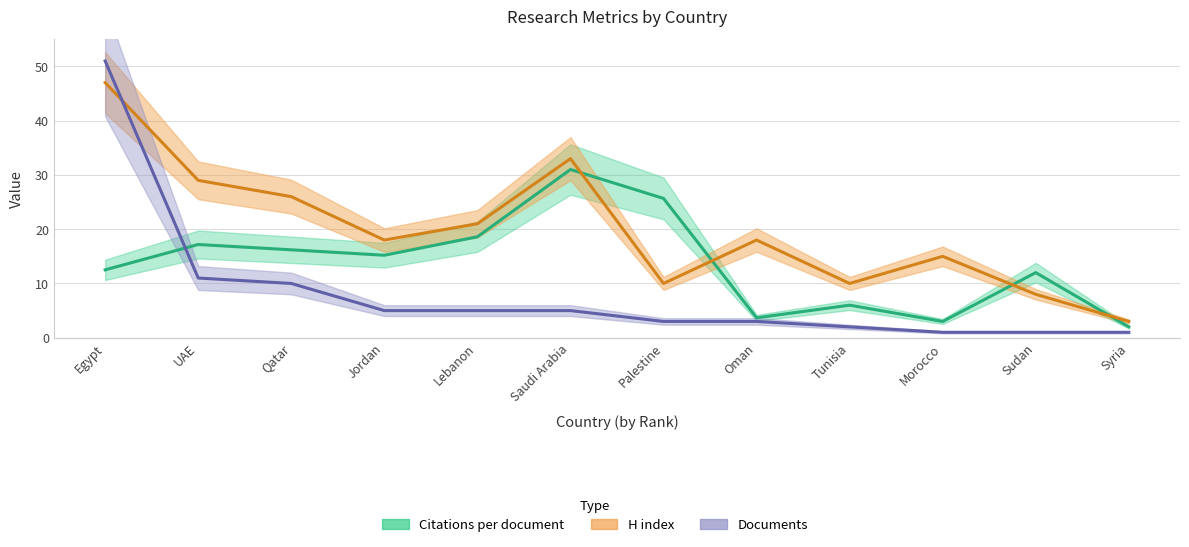

What is the average value of the Citations per document series?

13.6